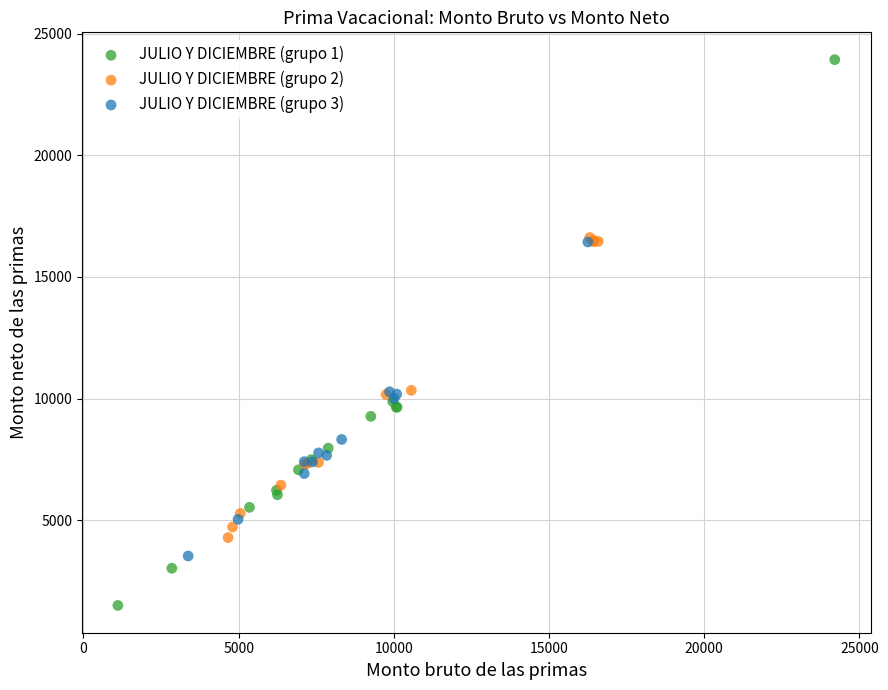

Which series contains the lowest Y value?

JULIO Y DICIEMBRE (grupo 1)